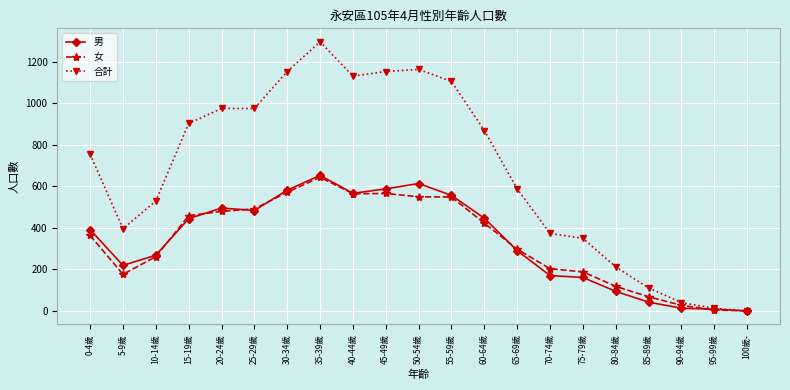

Read the 男 value at 15-19歲, to the nearest 100.

400